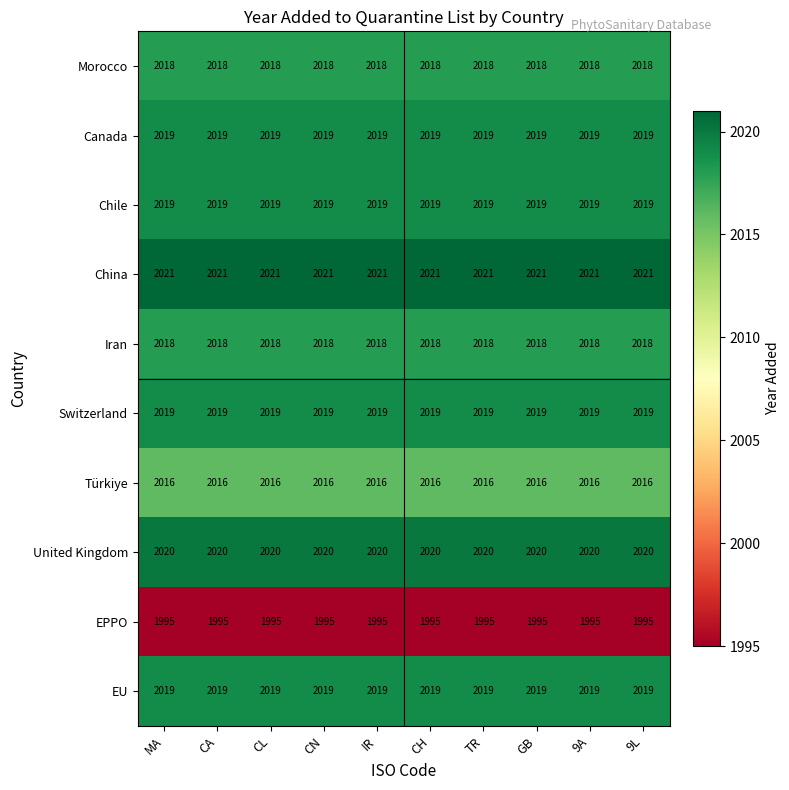

What is the average value of the Morocco series?

2018